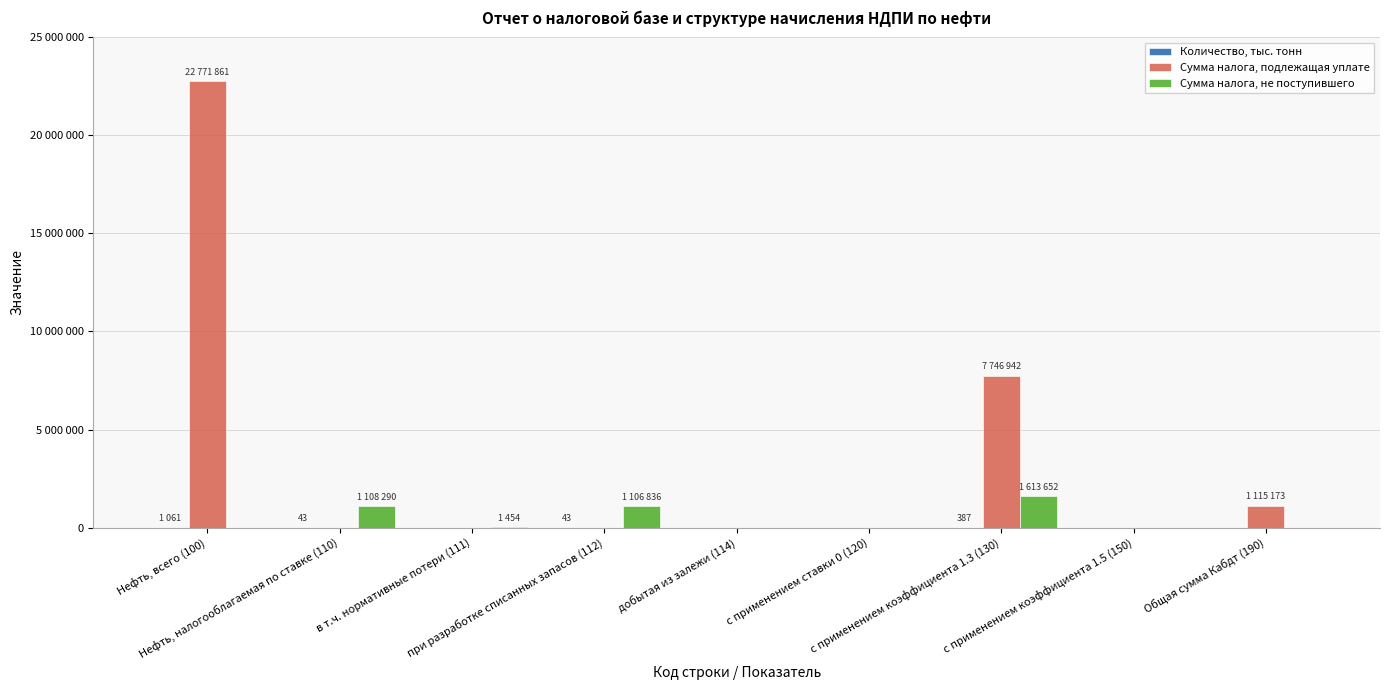

Does the chart contain stacked bars?

No